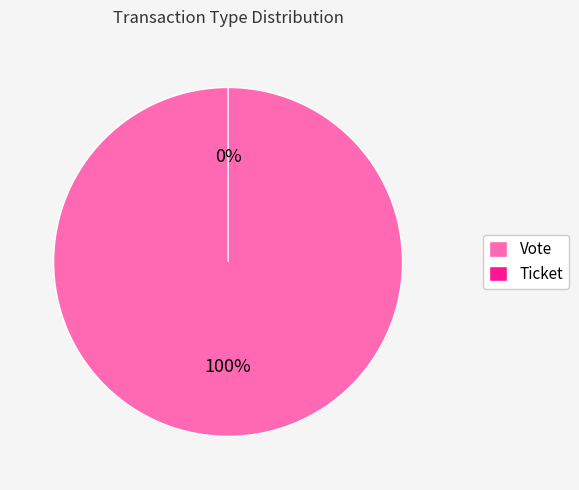

Does Vote represent more than half of the total?

Yes